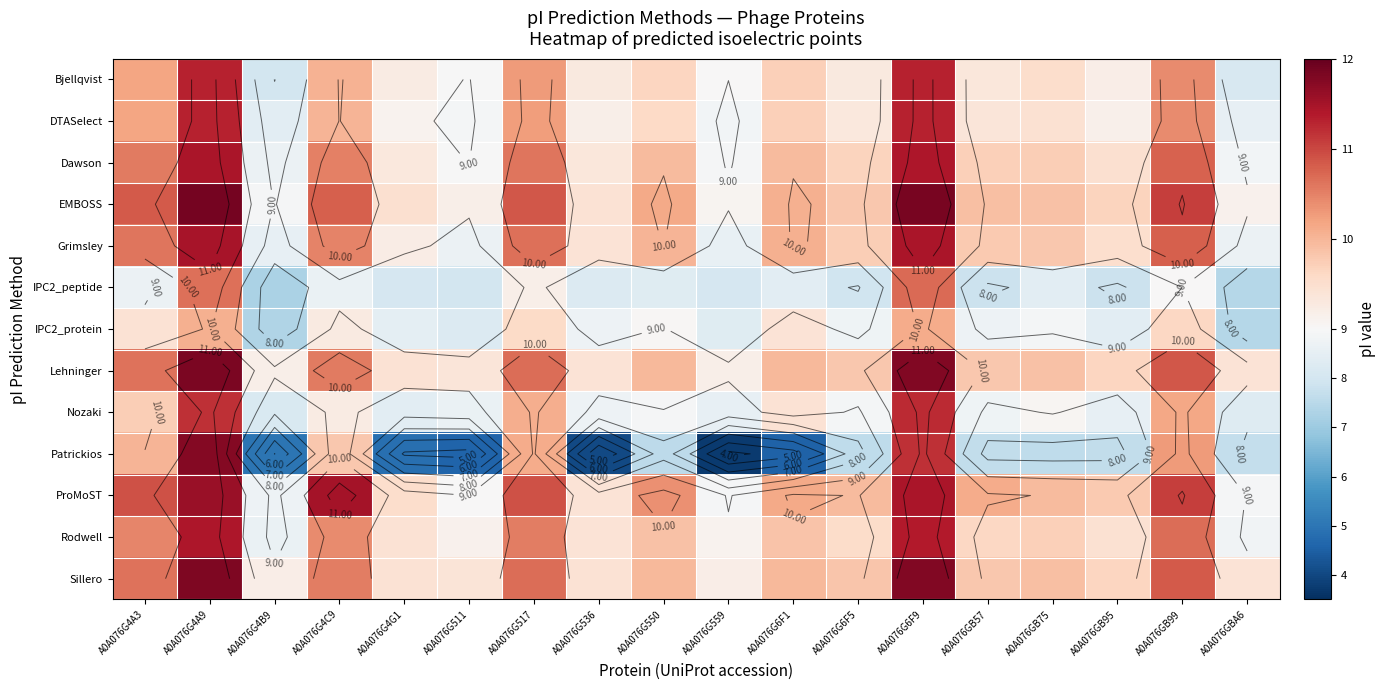

The value of Dawson at A0A076GB95 is 9.5. True or false?

True